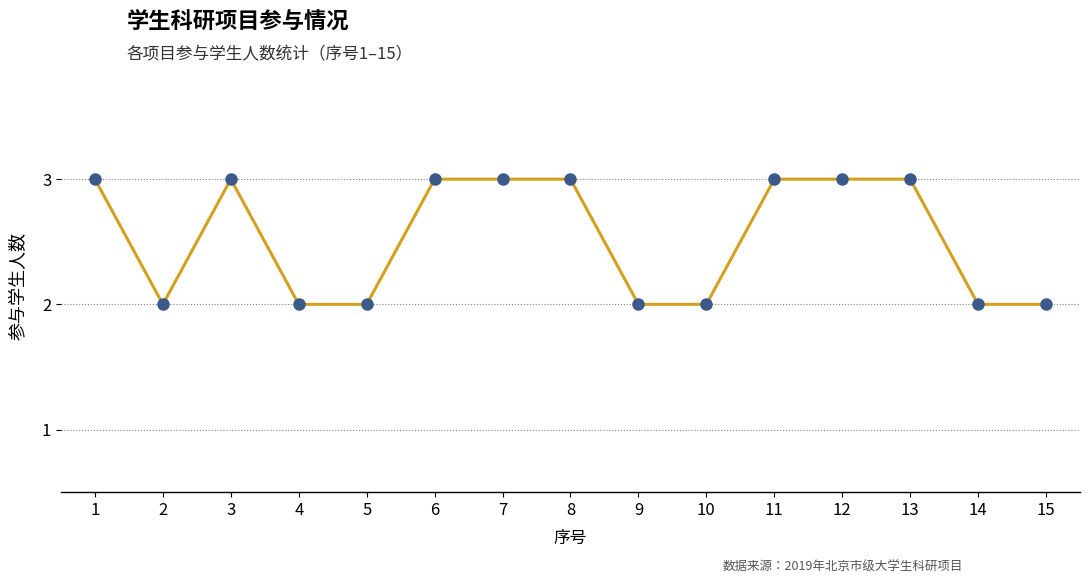

At which category does the data reach its first local valley?

2